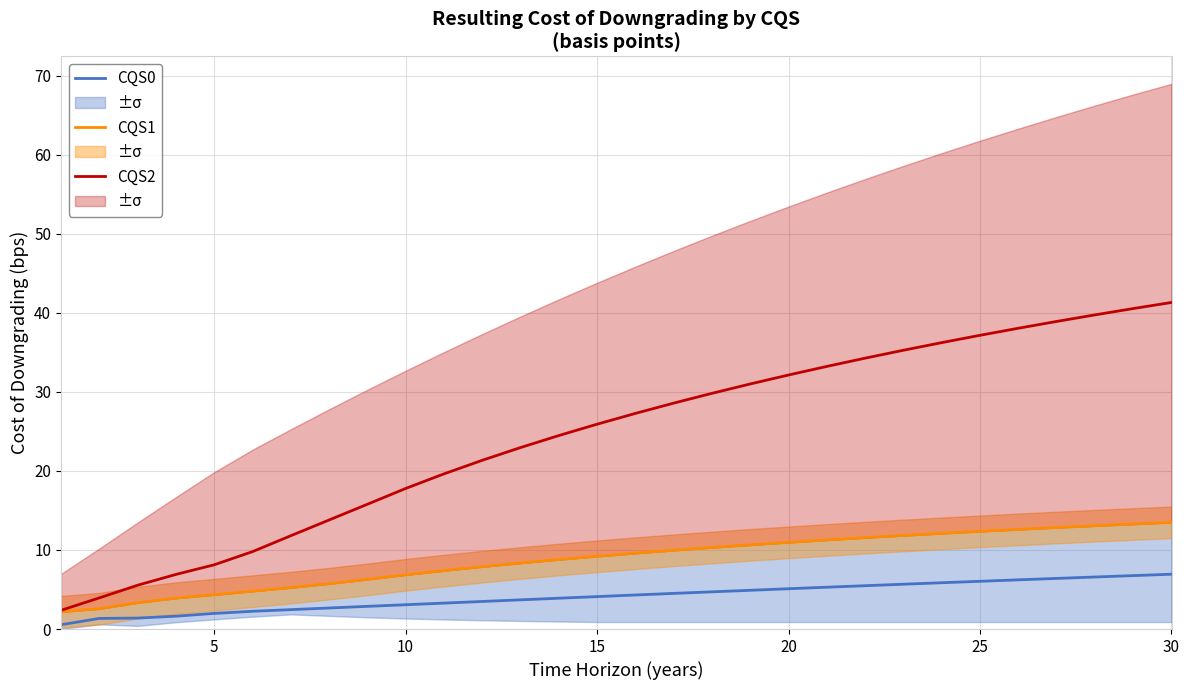

What is the difference between the maximum and minimum values in the CQS2 series?

38.9